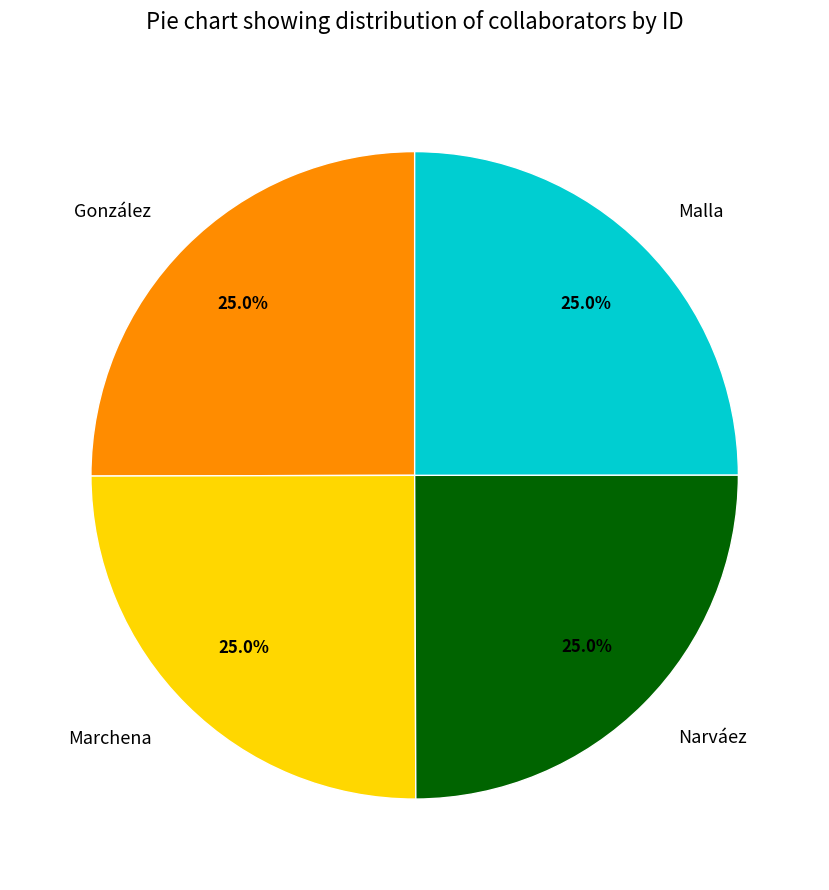

What percentage is the Narváez slice, to the nearest percent?

25%